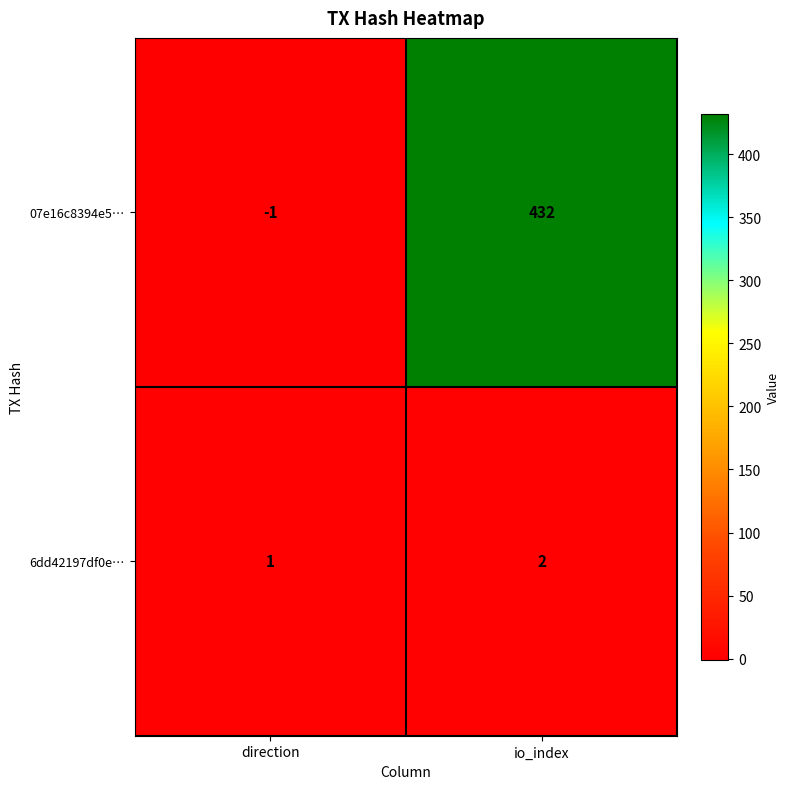

What is the minimum value shown in the chart?

-1